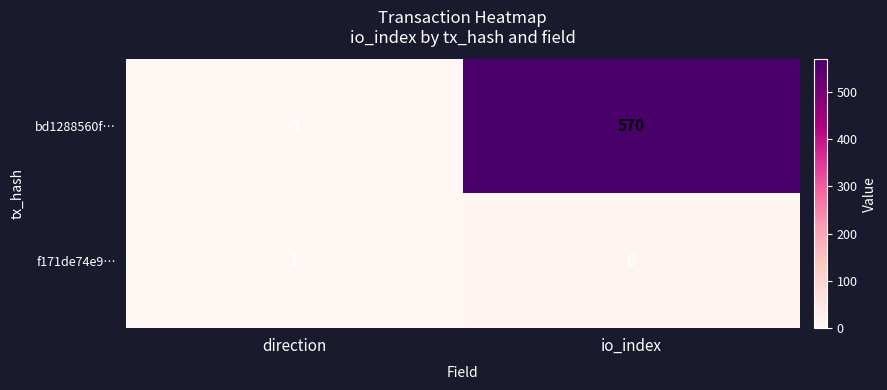

Is the value of f171de74e9… at direction greater than the value of bd1288560f… at io_index?

No